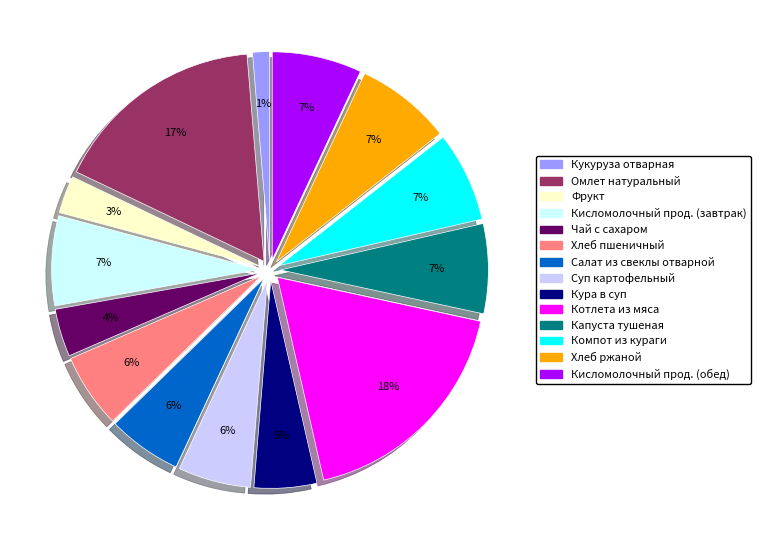

The Фрукт slice represents 3% of the pie. True or false?

True